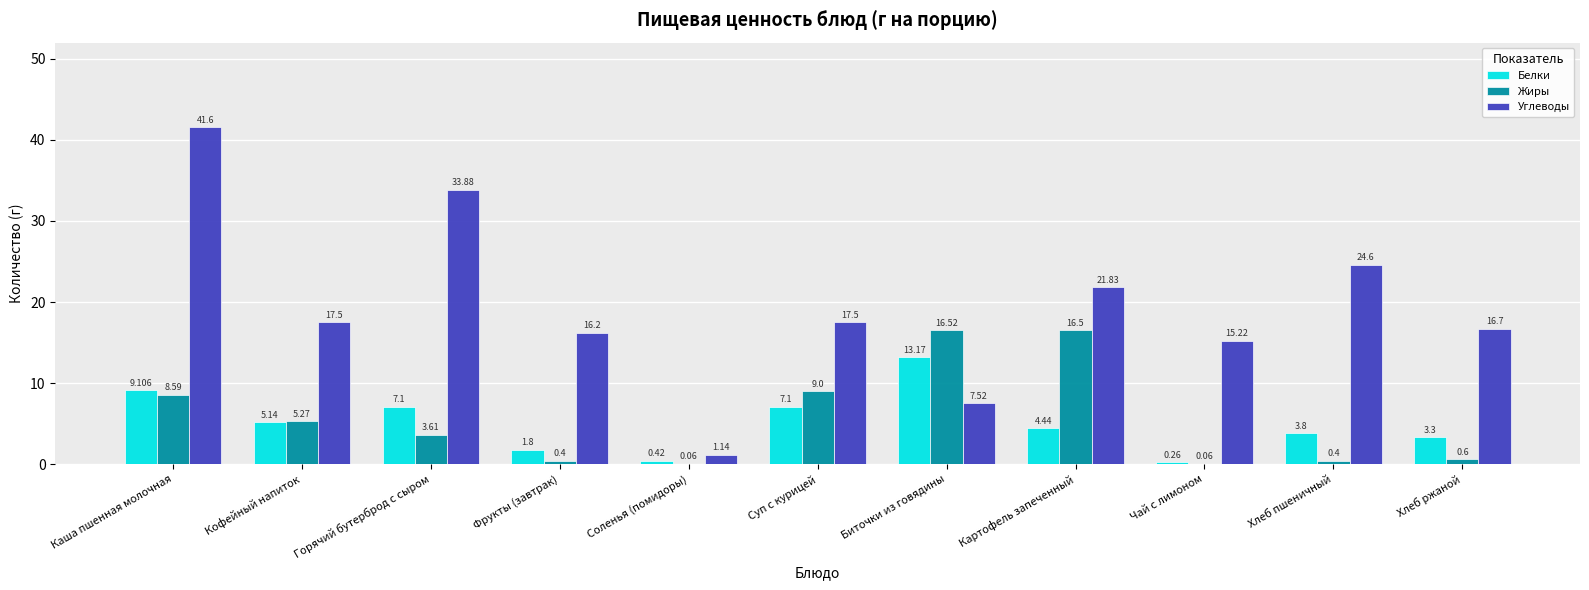

What are all the series names shown in the legend?

Белки, Жиры, Углеводы